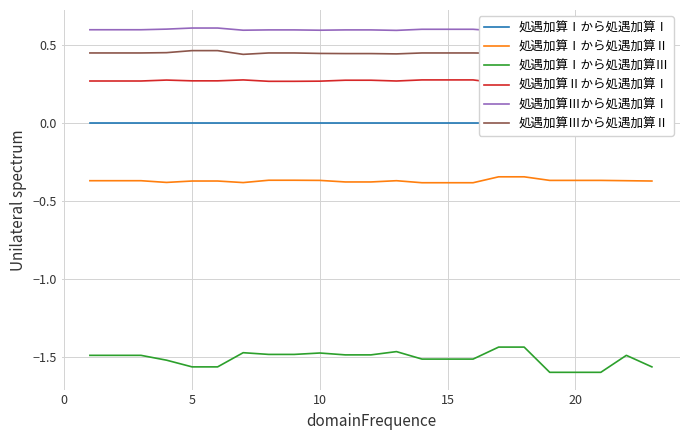

True or false: 処遇加算Ⅰから処遇加算Ⅱ and 処遇加算Ⅰから処遇加算Ⅲ cross at least once.

False